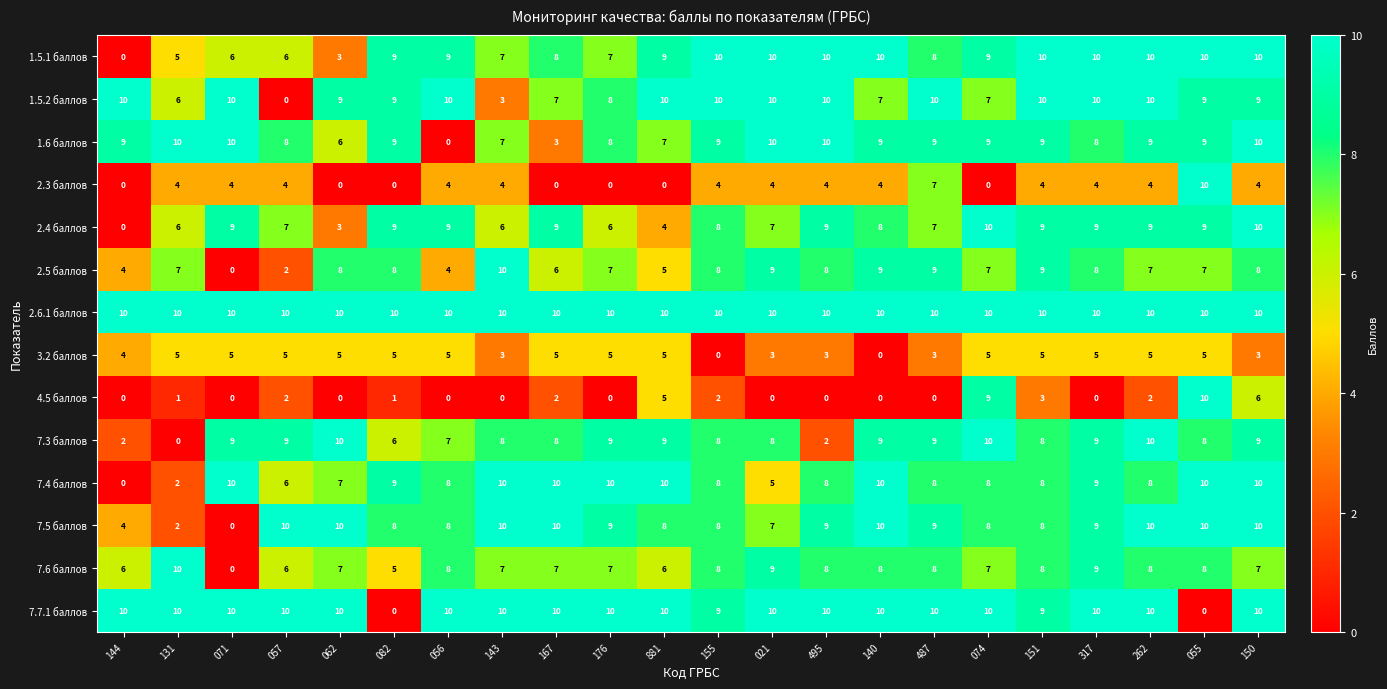

What is the difference between the second highest and minimum values in the 1.5.1 баллов series?

10